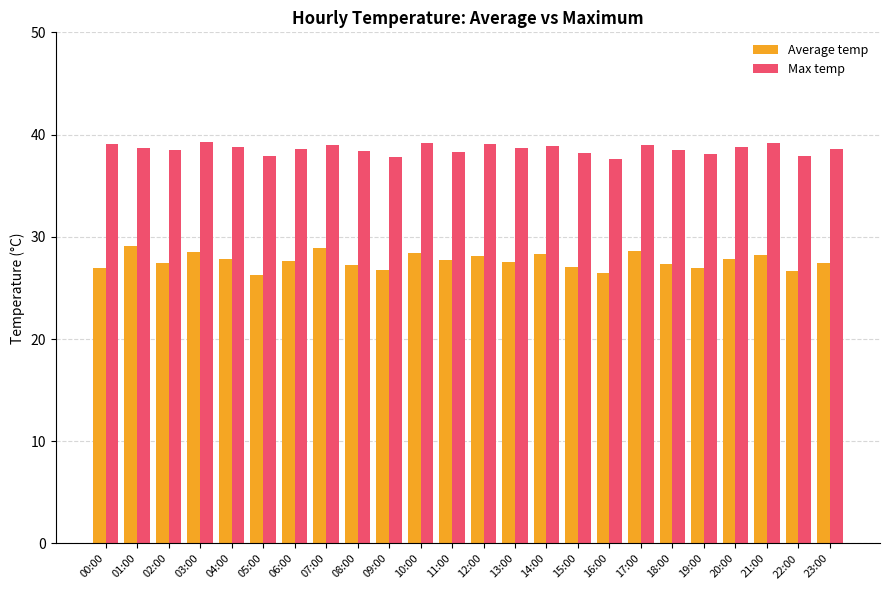

Which series has the widest spread of values?

Average temp